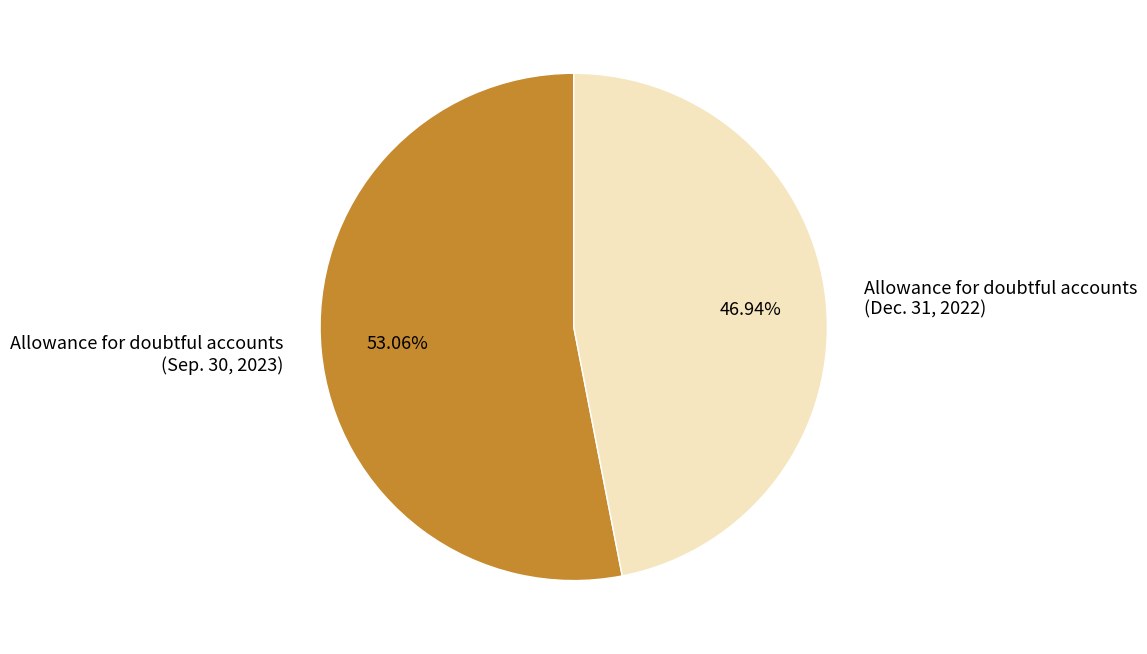

Count the number of slices in the pie.

2